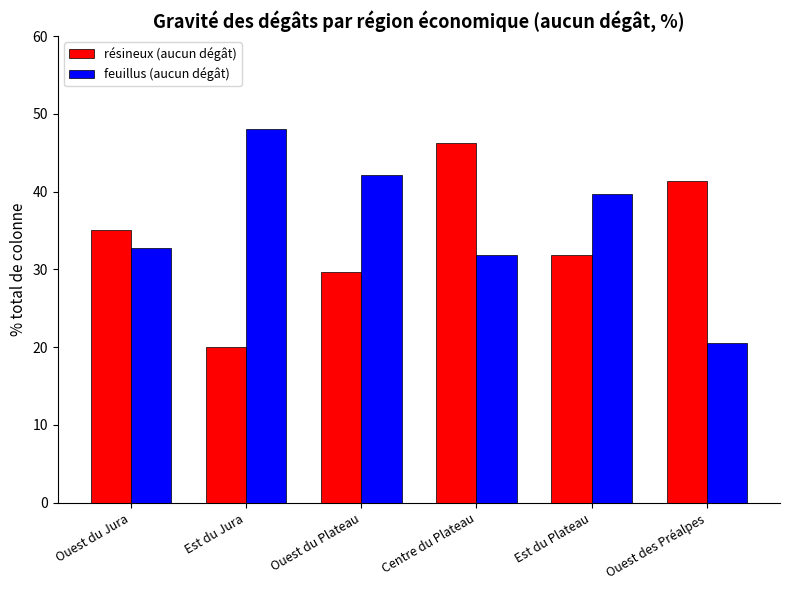

How many groups of bars are there?

6